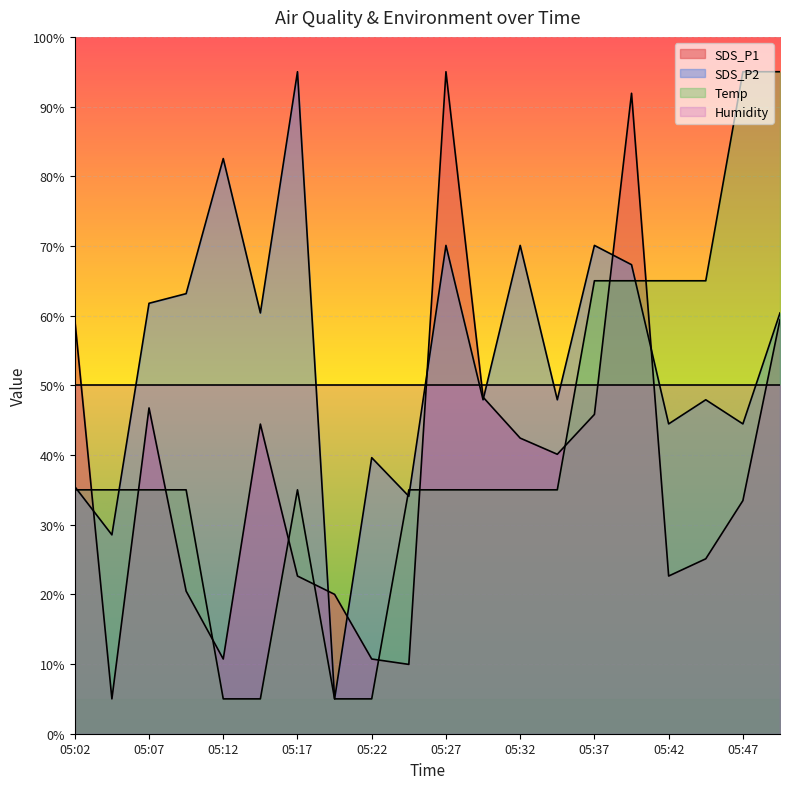

Which series has the largest total across all categories?

SDS_P2